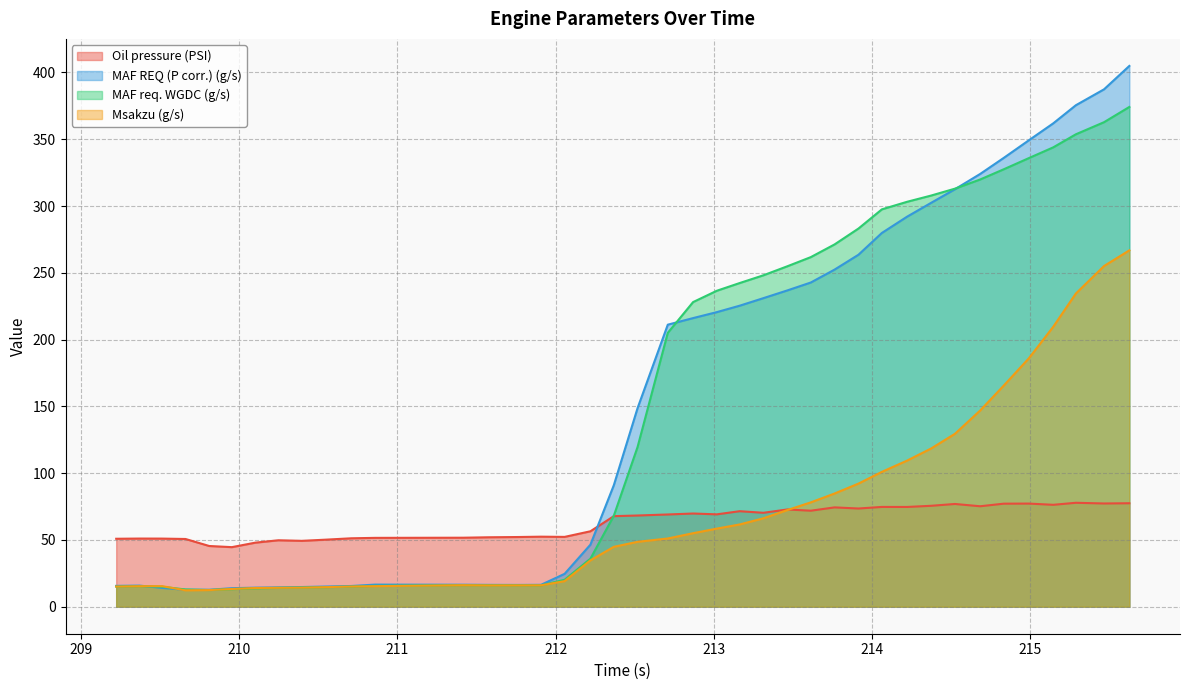

How many data points does each series have?

40